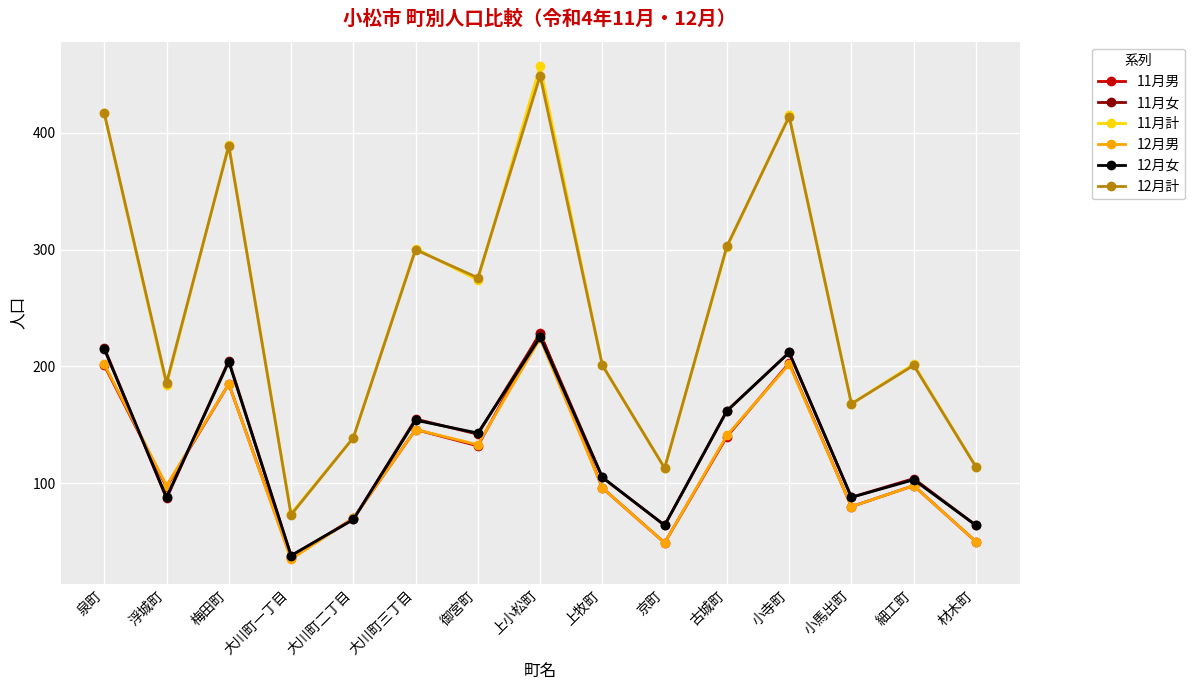

What is the total value across all series at 泉町?

1668